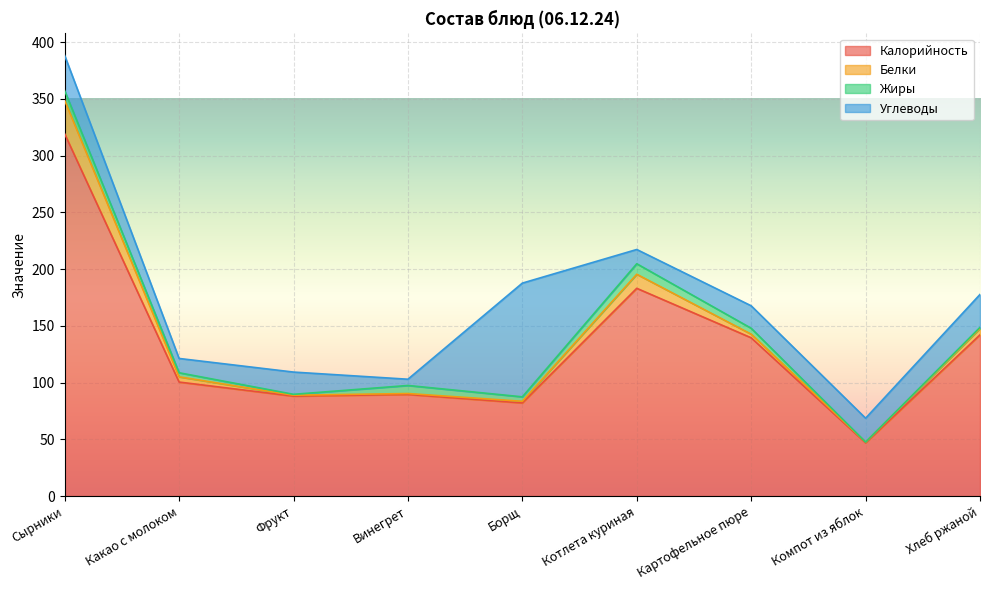

What is the sum of the Углеводы values at Борщ and Хлеб ржаной?

129.2